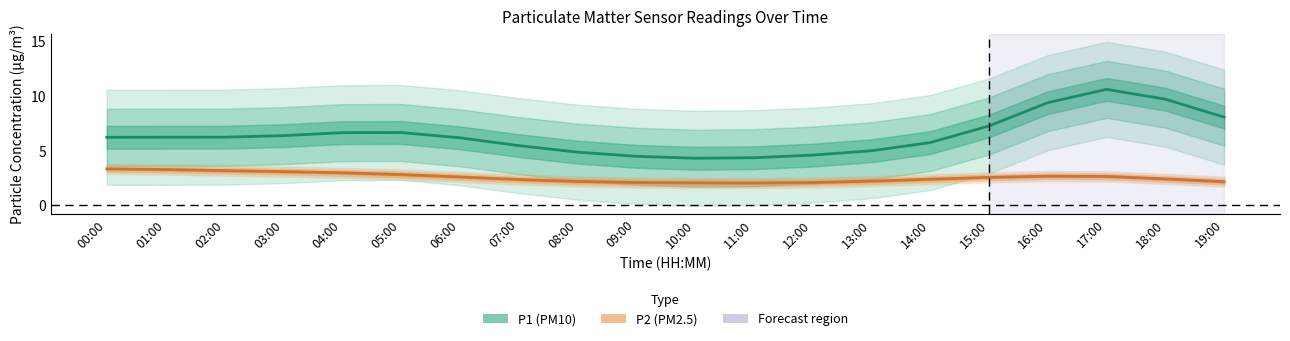

List the labels in order of P2 (PM2.5) value, largest first.

00:00, 01:00, 02:00, 03:00, 04:00, 05:00, 16:00, 17:00, 06:00, 15:00, 18:00, 14:00, 07:00, 13:00, 08:00, 19:00, 09:00, 12:00, 10:00, 11:00